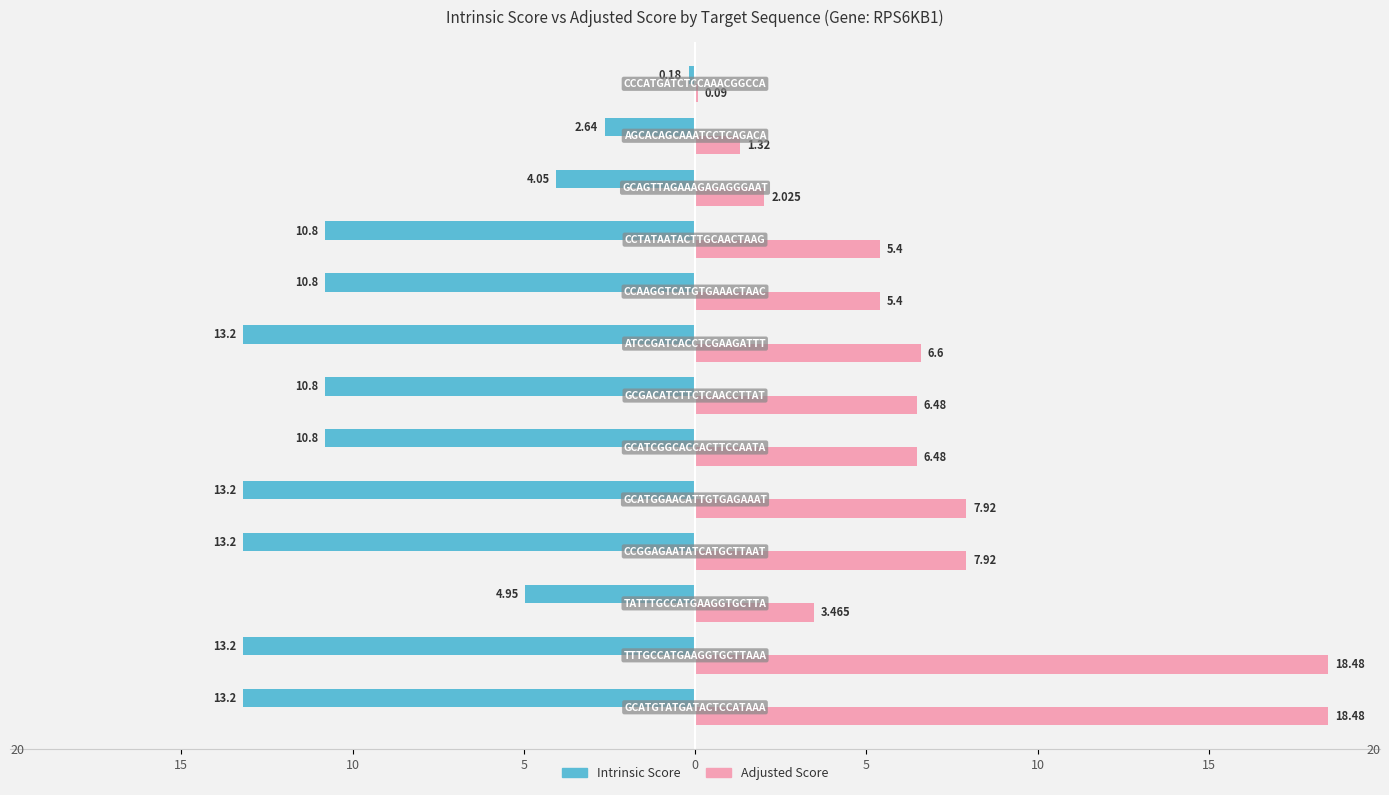

What is the maximum value for Adjusted Score?

18.5